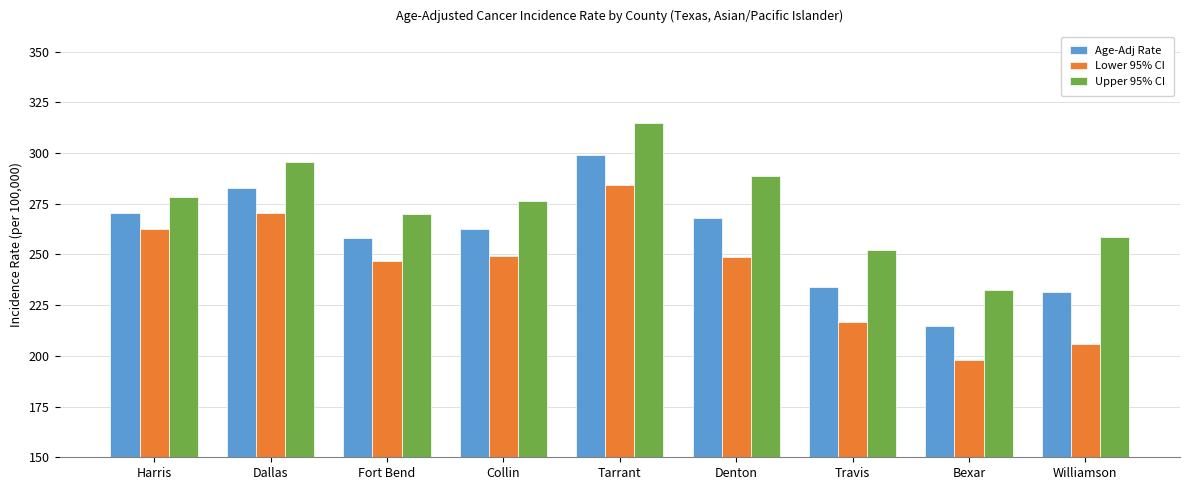

How many data points in Lower 95% CI are above 248?

5